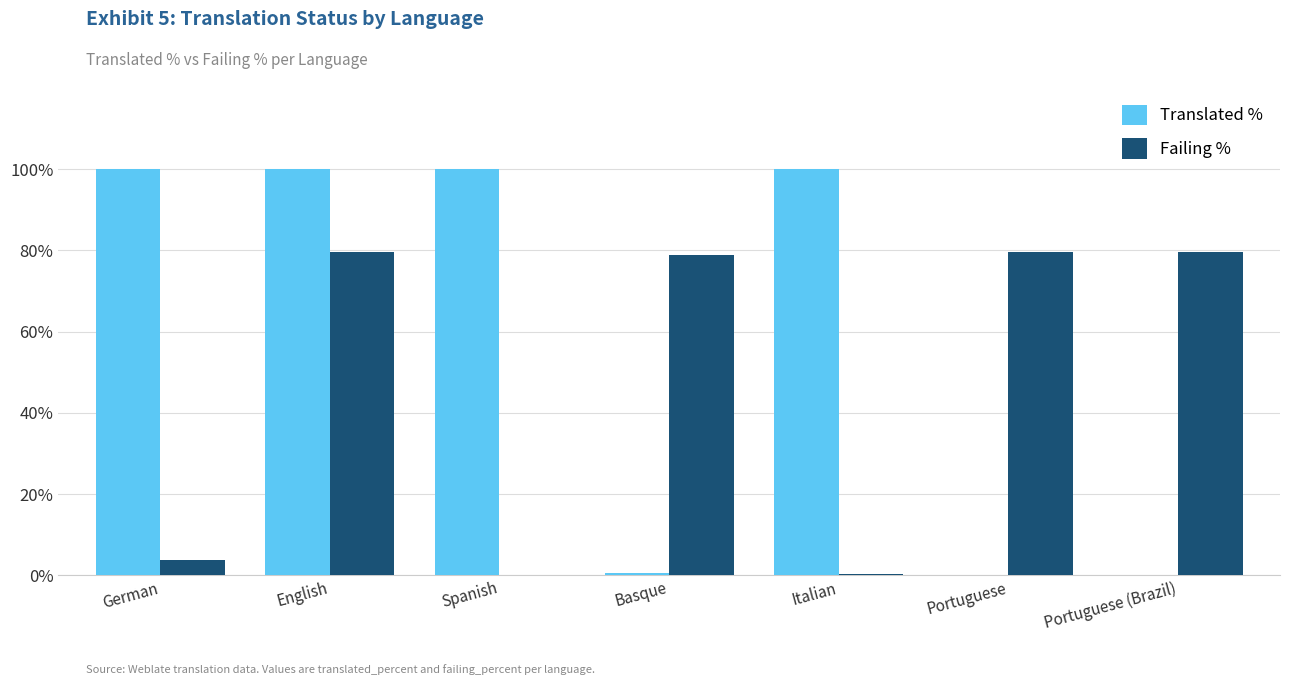

What is the highest value of the Translated % series?

100.0